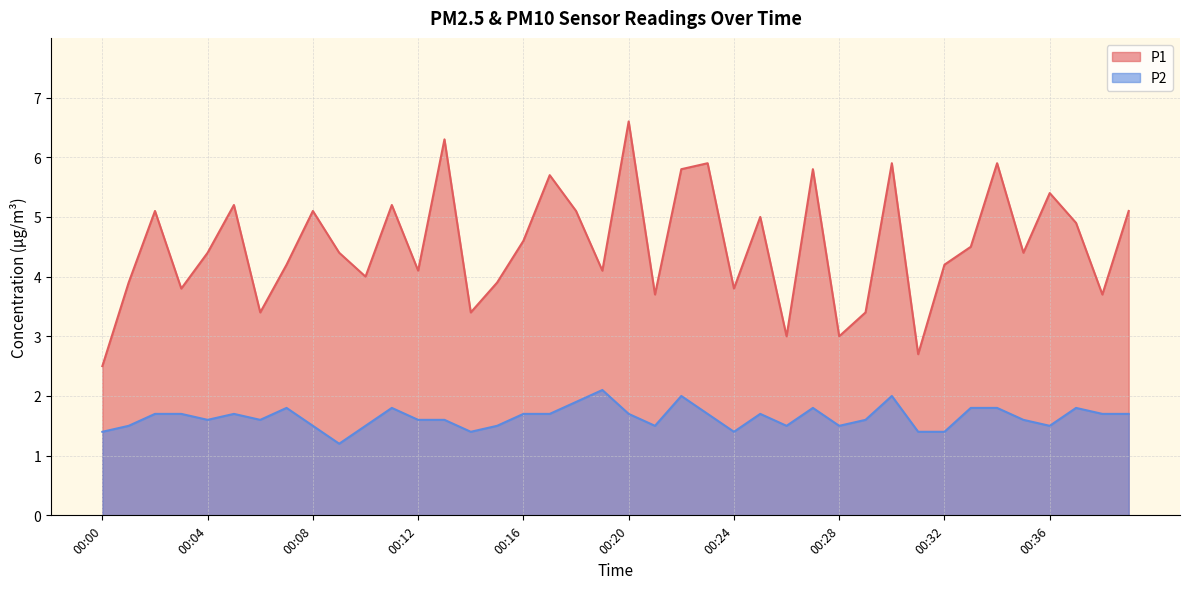

At how many categories does at least one series exceed 2?

40